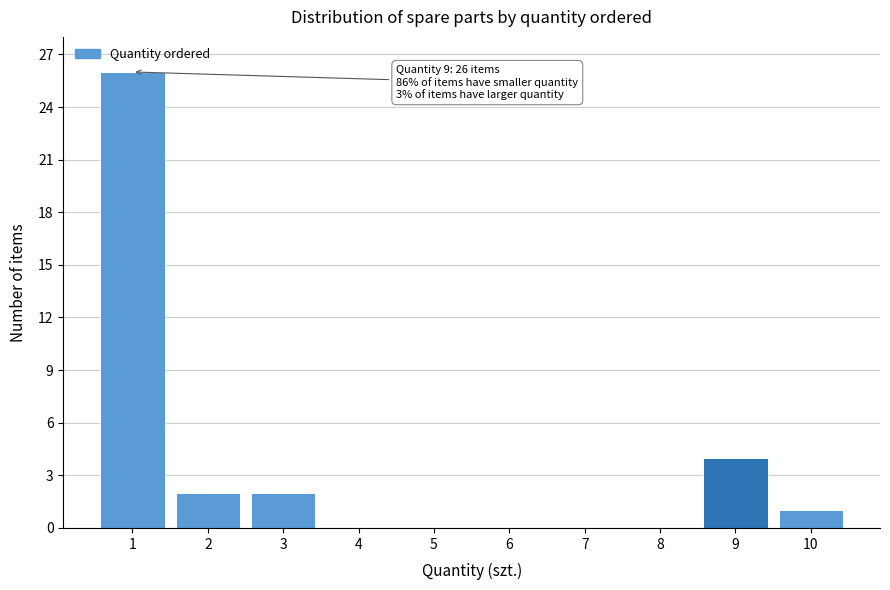

Reading left to right, extract all data points from this chart.

1=26	2=2	3=2	4=0	5=0	6=0	7=0	8=0	9=4	10=1